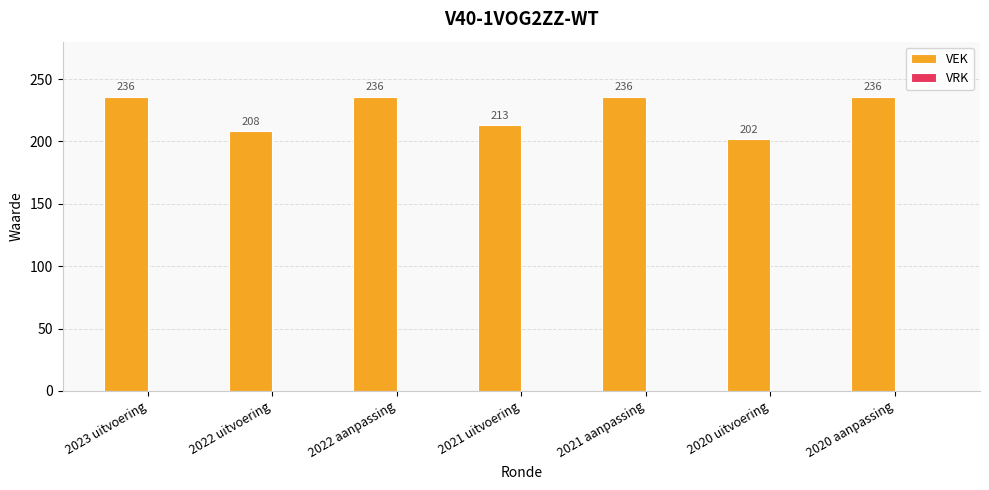

How many data points does each series have?

7